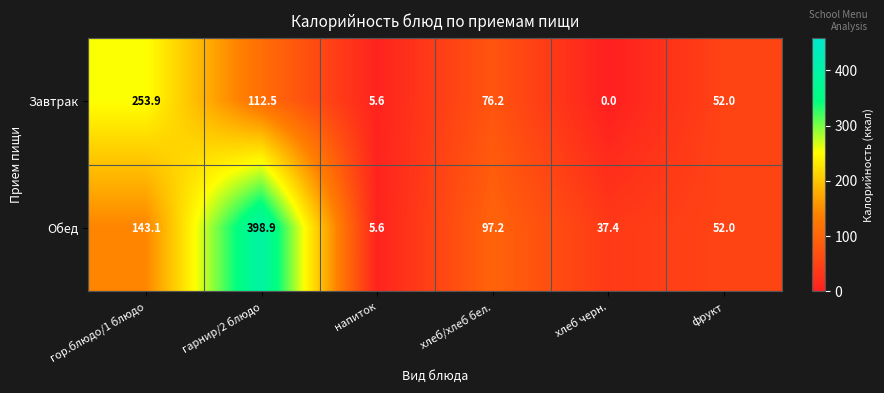

At which category is the sum across all series the highest?

гарнир/2 блюдо